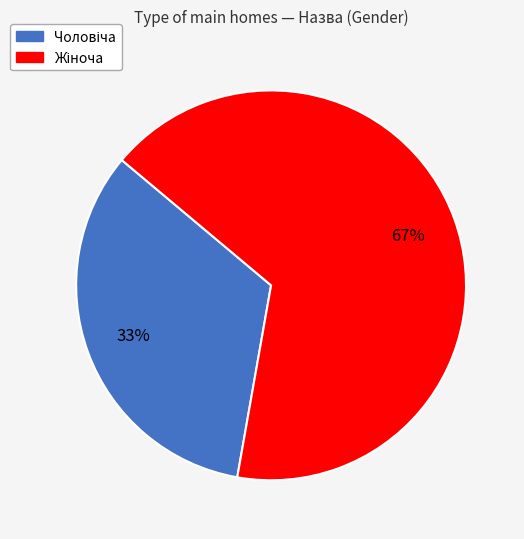

To the nearest percent, what is the average slice percentage?

50%